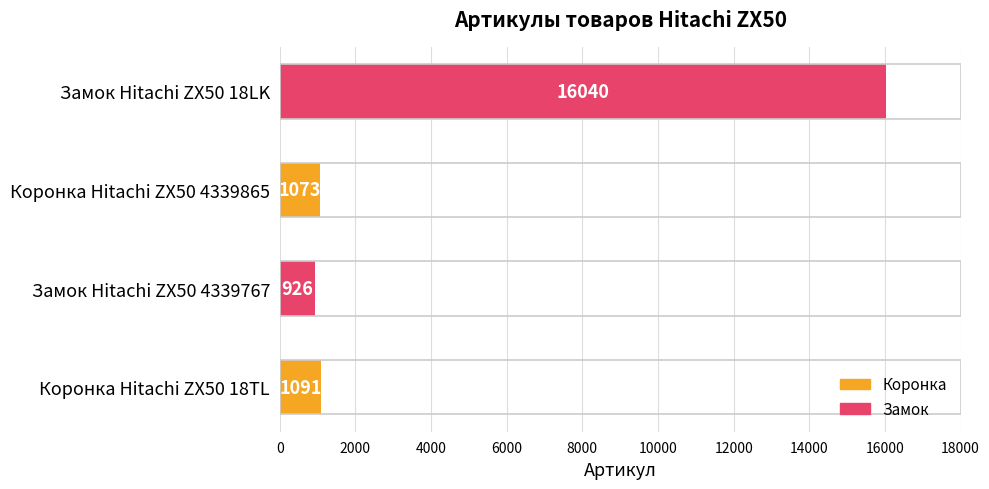

True or false: the data shows 1073 at Коронка Hitachi ZX50 4339865.

True